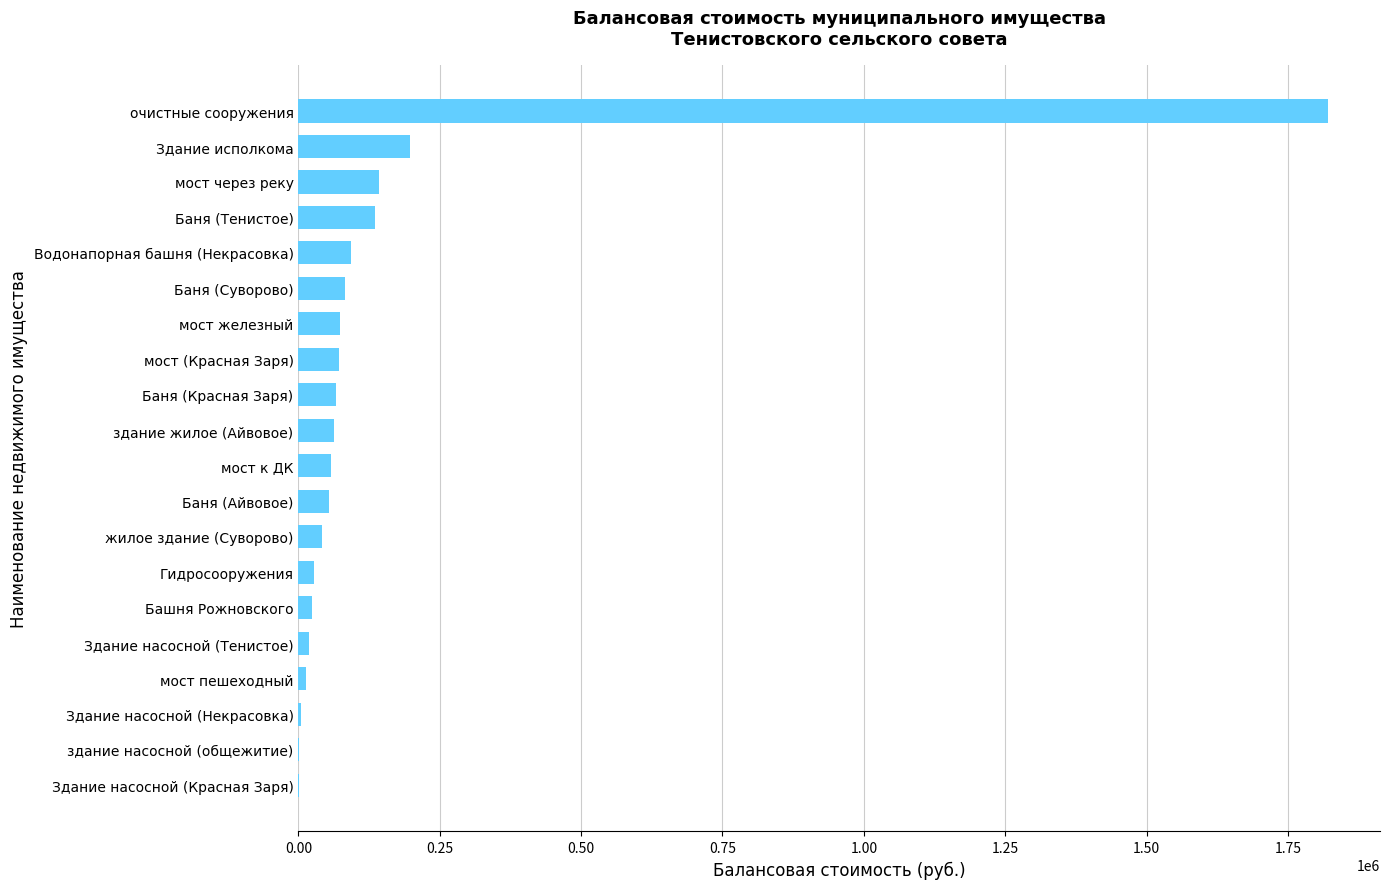

What is the ratio of the value at здание жилое (Айвовое) to the value at Баня (Айвовое)?

1.2